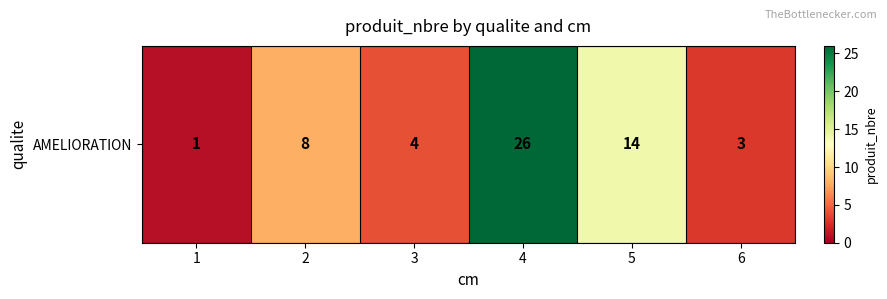

List the labels in order of value, smallest first.

1, 6, 3, 2, 5, 4